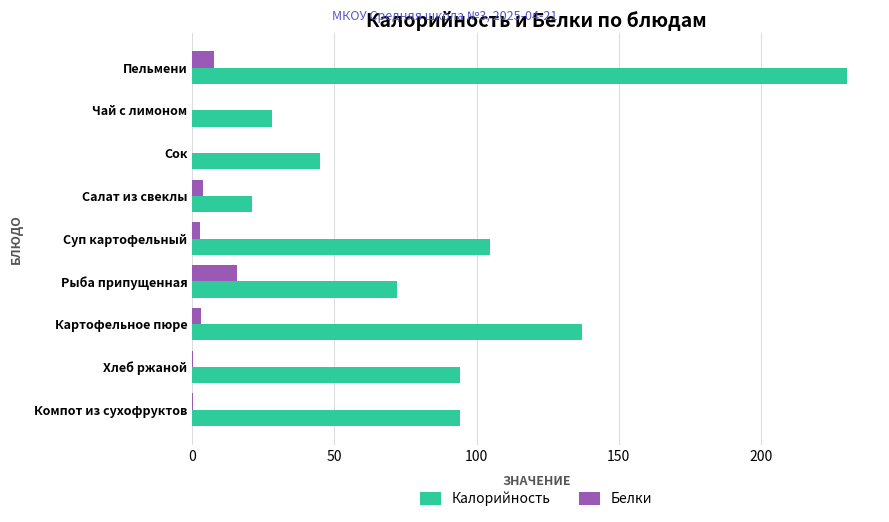

Which series has the largest total across all categories?

Калорийность